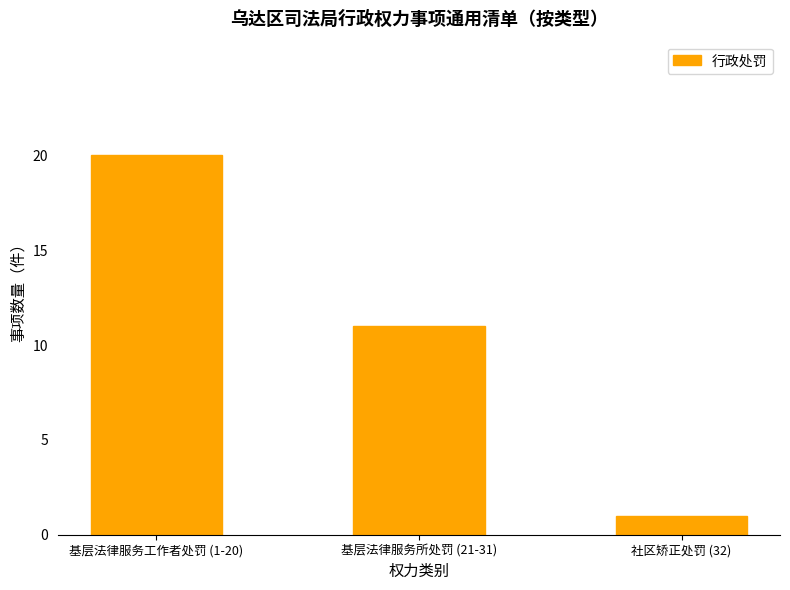

What position from the right is 基层法律服务工作者处罚 (1-20)?

3